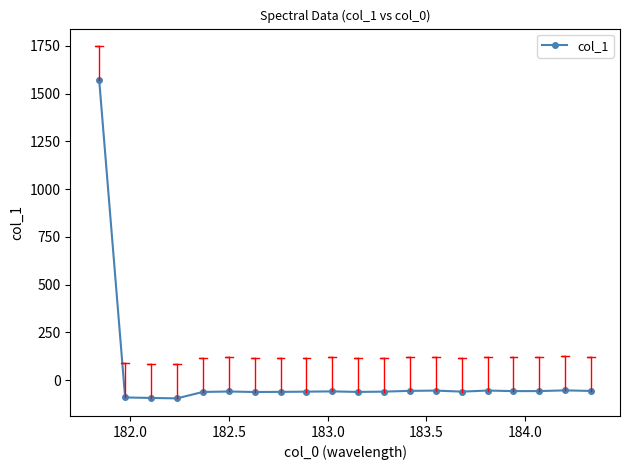

True or false: there are more than 1 points higher than both neighbors.

True